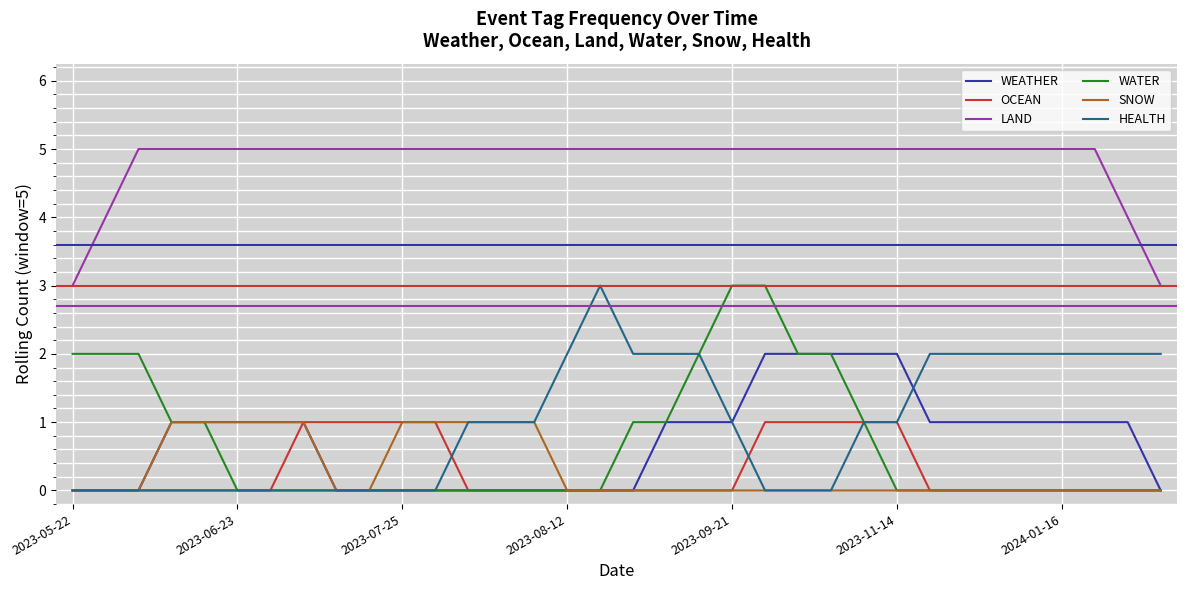

What is the highest value of the WATER series?

3